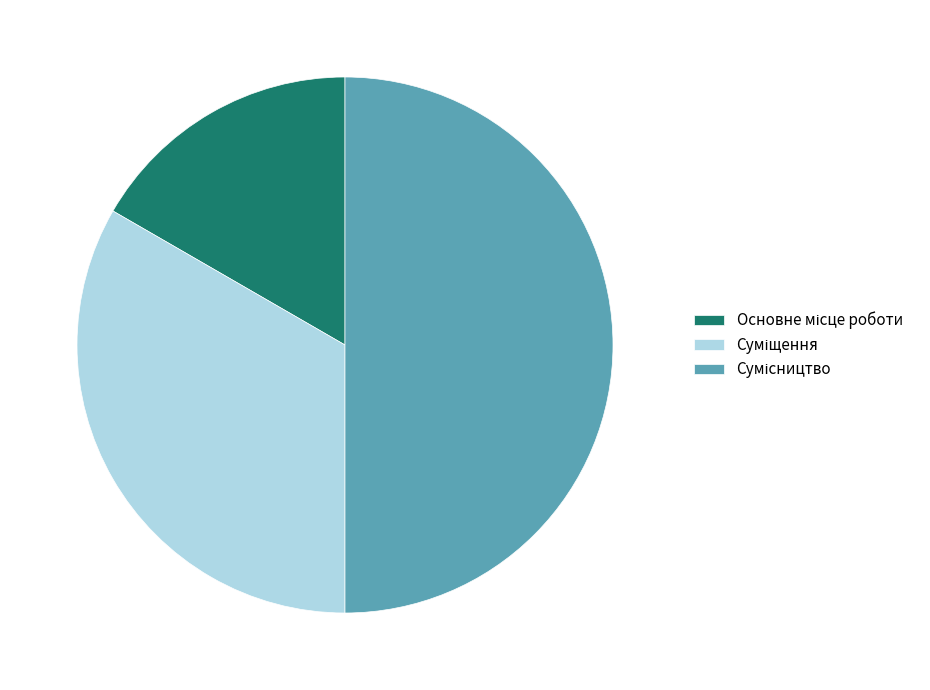

What is the ratio of the value at Сумісництво to the value at Основне місце роботи?

3.0